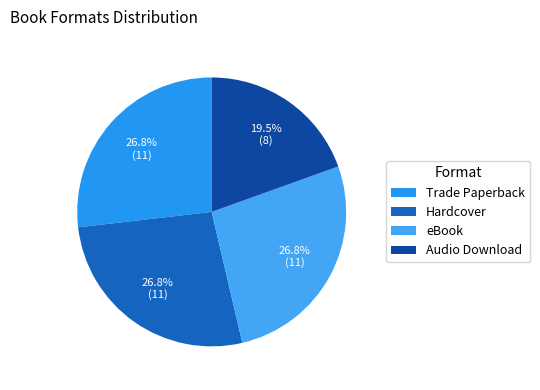

To the nearest percent, what portion does Trade Paperback represent?

27%